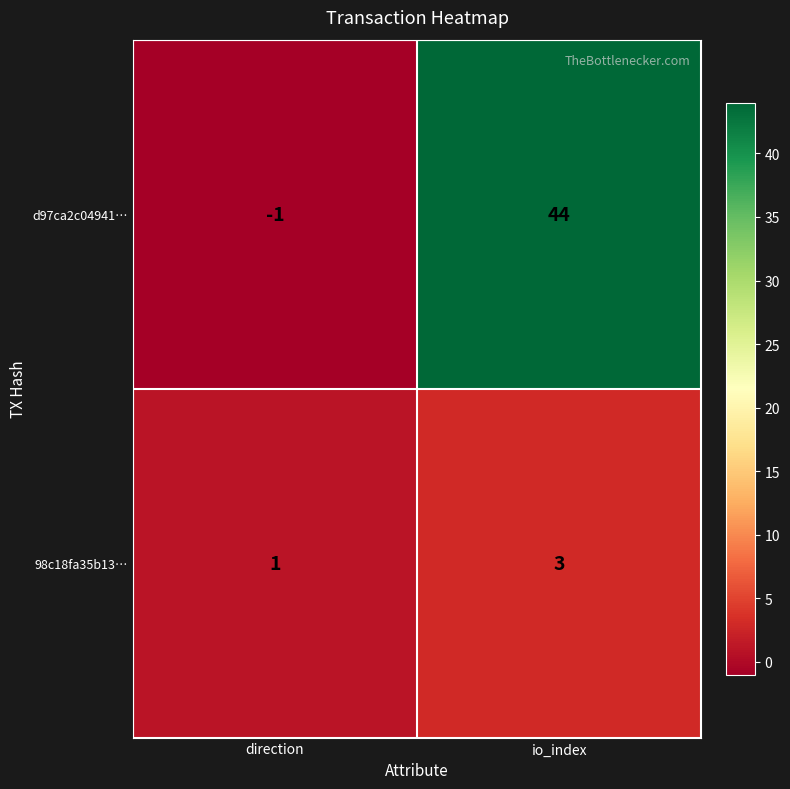

Which label corresponds to the largest value in the chart?

io_index